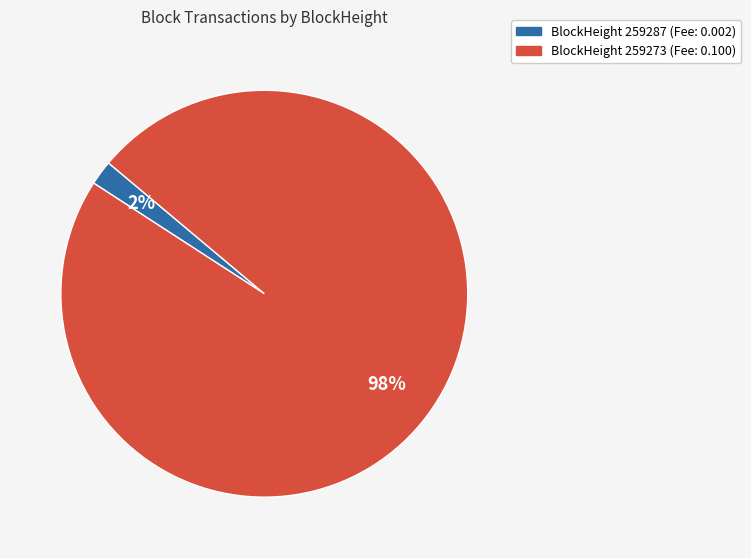

How many slices are in this pie chart?

2